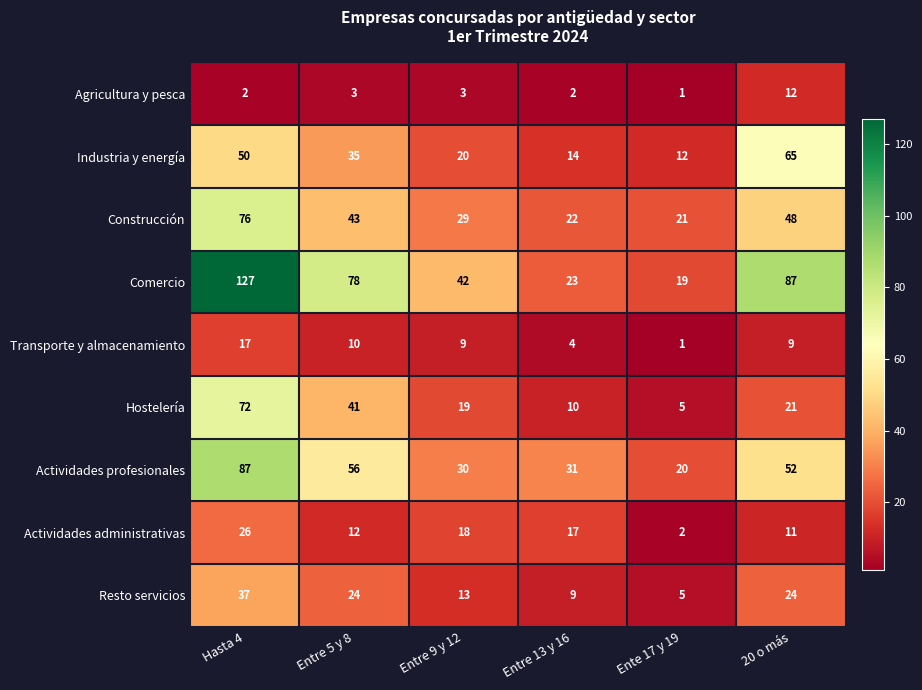

Which series has the largest range (max minus min)?

Comercio